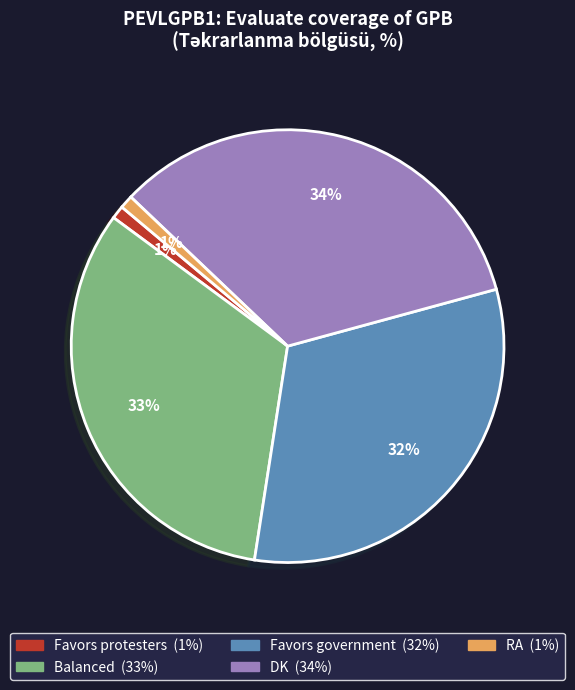

Combined, do Balanced and Favors government account for over 50%?

Yes